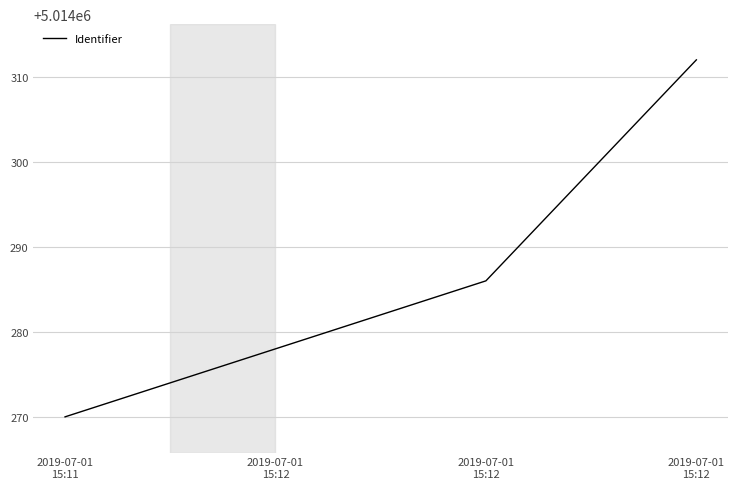

Does the chart display data point markers on the line(s)?

No